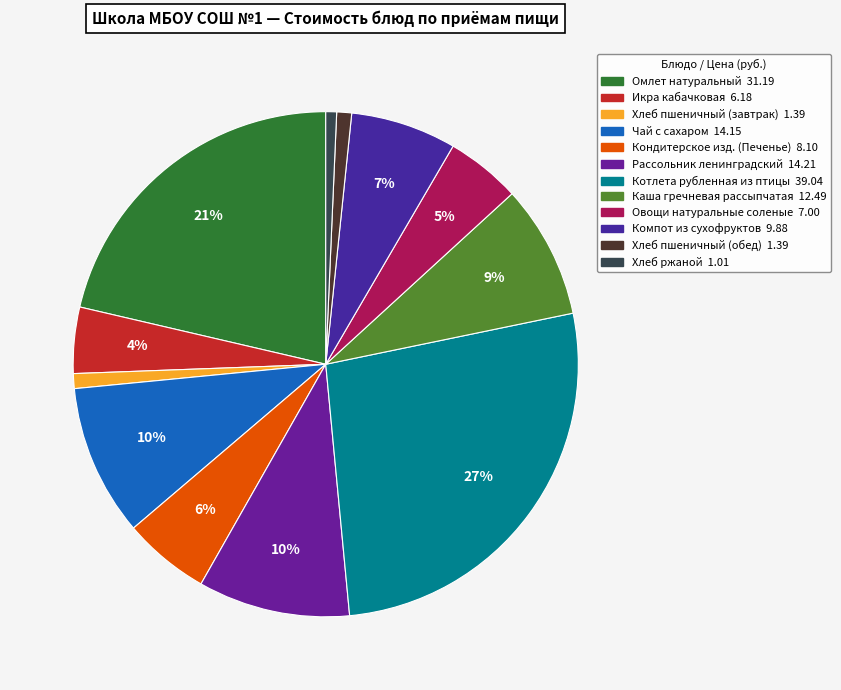

Approximately how many times larger is the value at Компот из сухофруктов compared to Рассольник ленинградский?

0.7